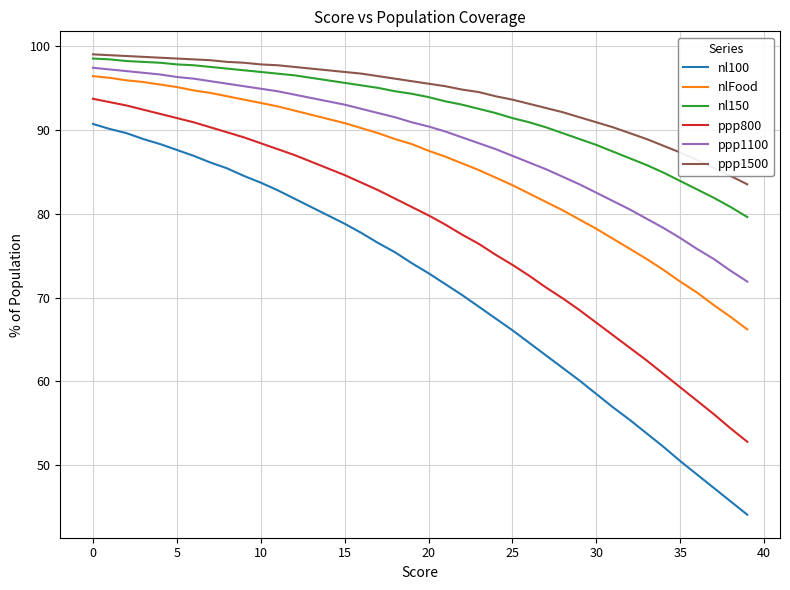

Which series has the widest spread of values?

nl100